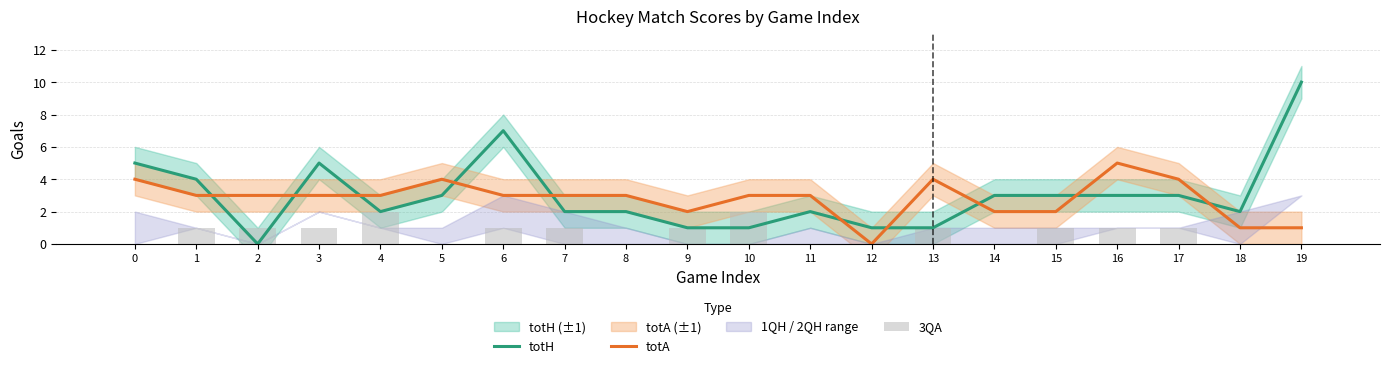

Is it true that 3QA equals -1 at 19?

False